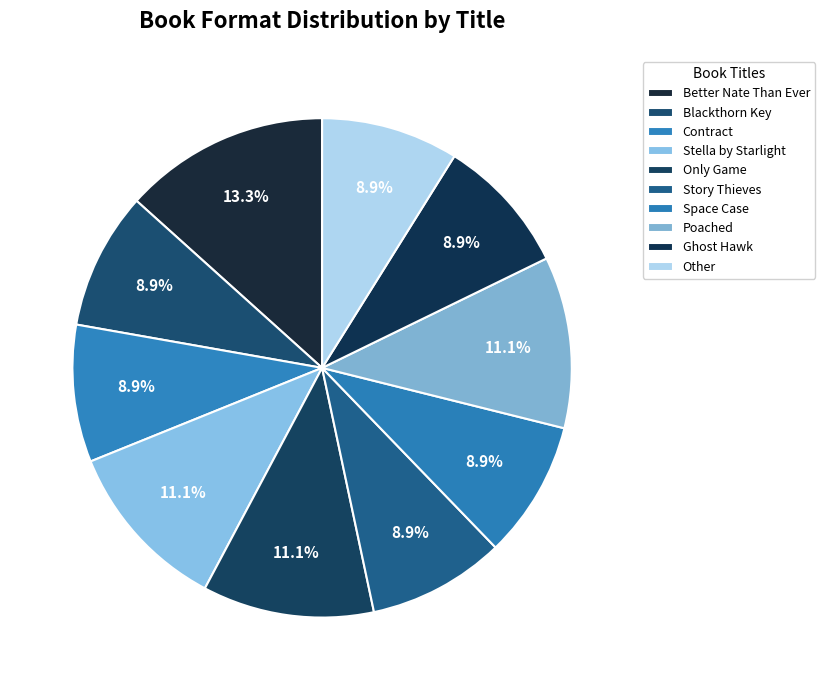

Is there any slice that represents more than half of the pie?

No